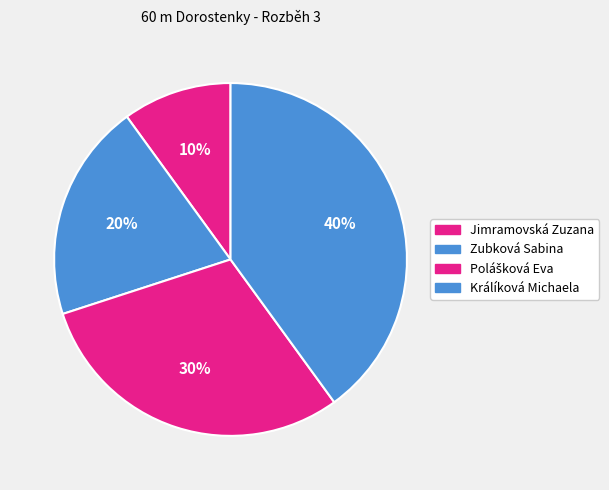

Is it true that Zubková Sabina is 33% of the pie?

False